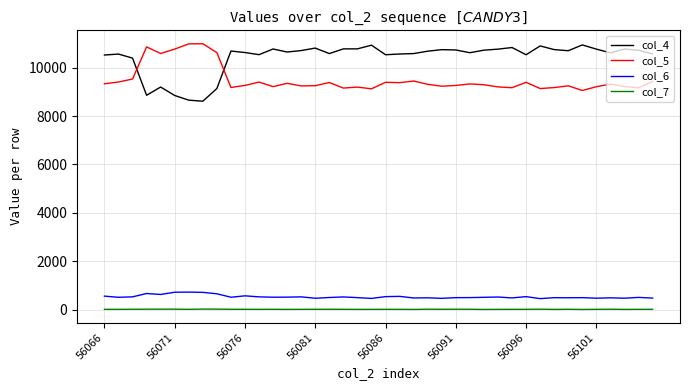

True or false: col_6 and col_7 intersect in this chart.

False